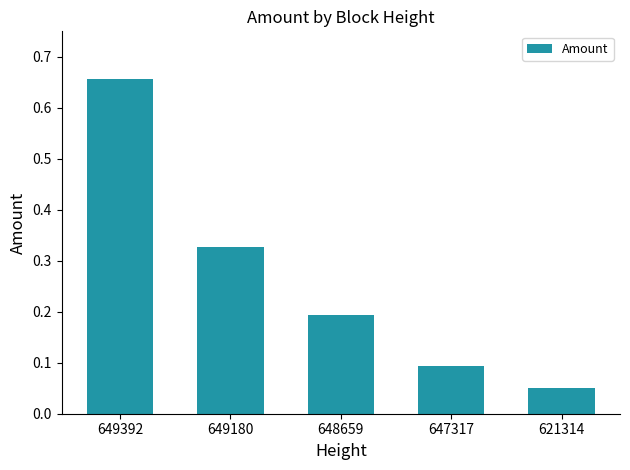

List the labels in order of value, smallest first.

621314, 647317, 648659, 649180, 649392